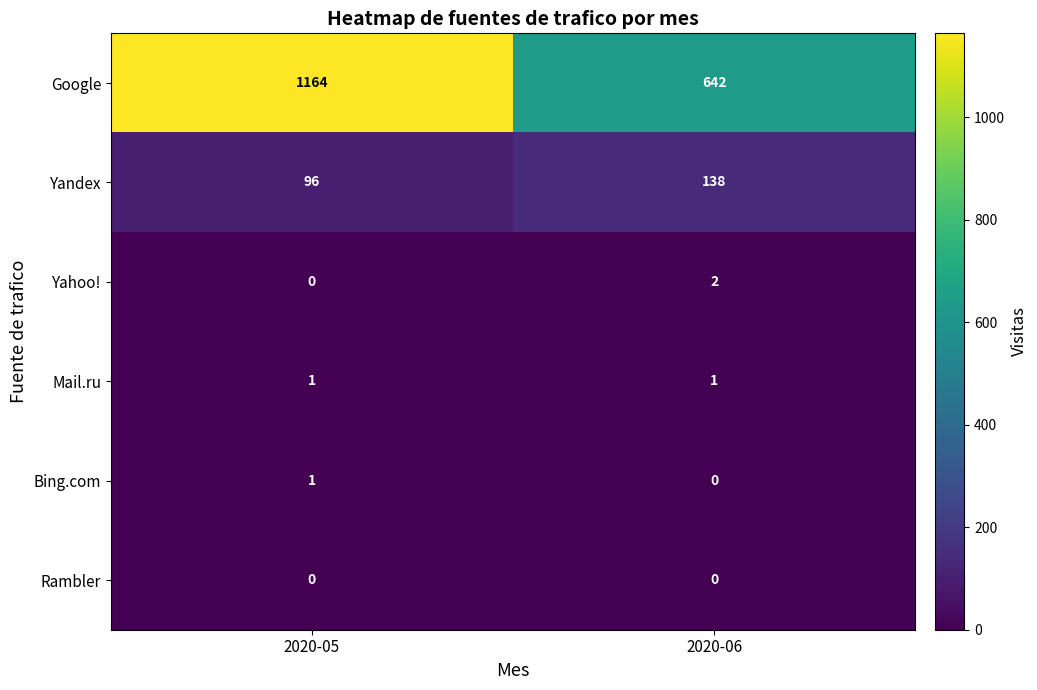

The Mail.ru series shows 1 at 2020-05. True or false?

True